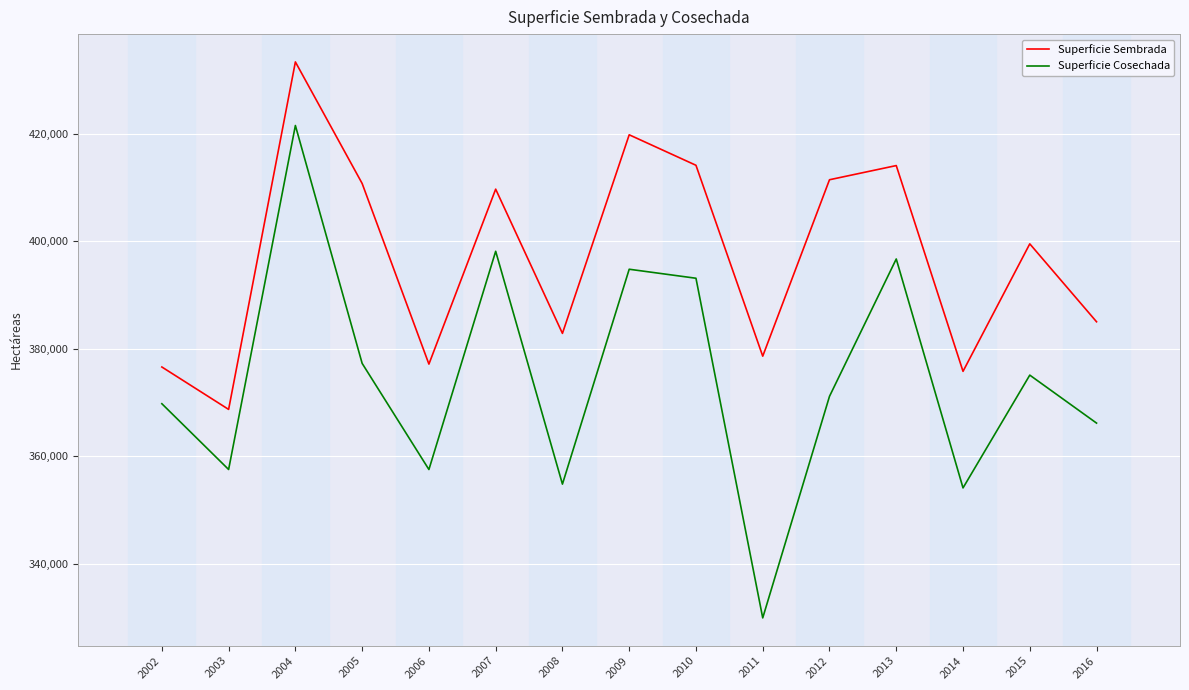

What is the total value across all series at 2016?

751233.4